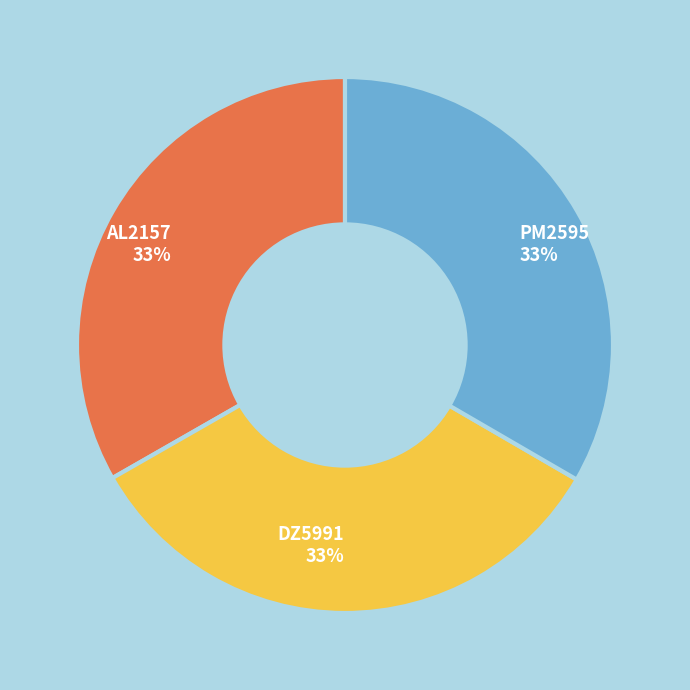

Count the number of slices in the pie.

3